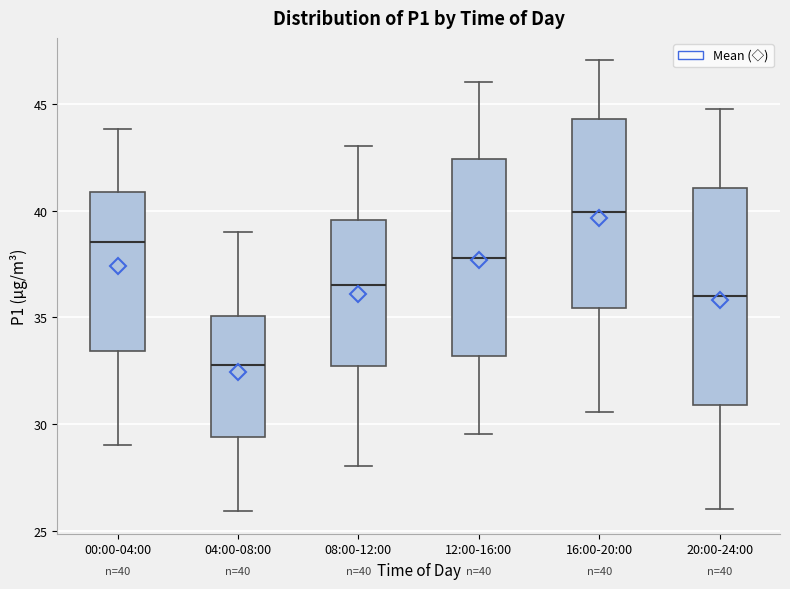

Which box's median line is the lowest?

04:00-08:00